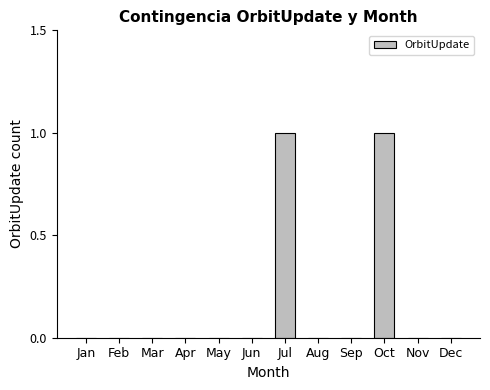

True or false: the data shows 1 at May.

False